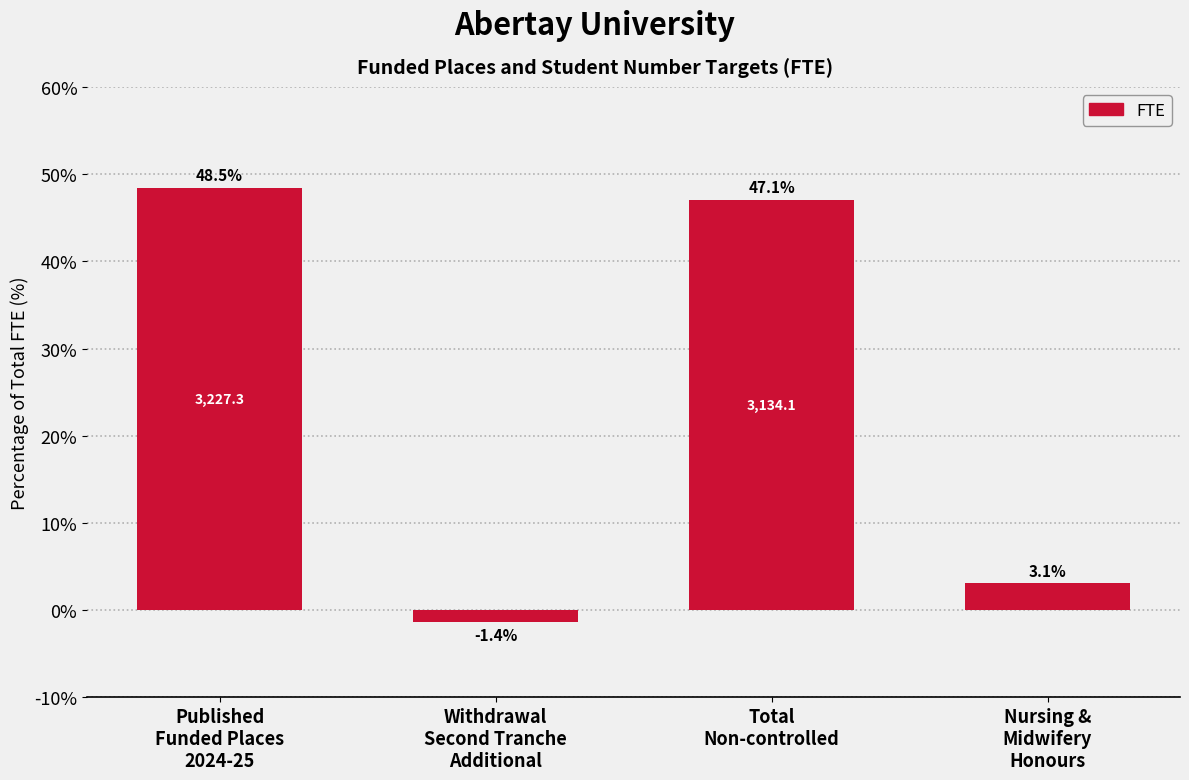

Reading left to right, what are all the values shown in this chart?

48.5	-1.4	47.1	3.1